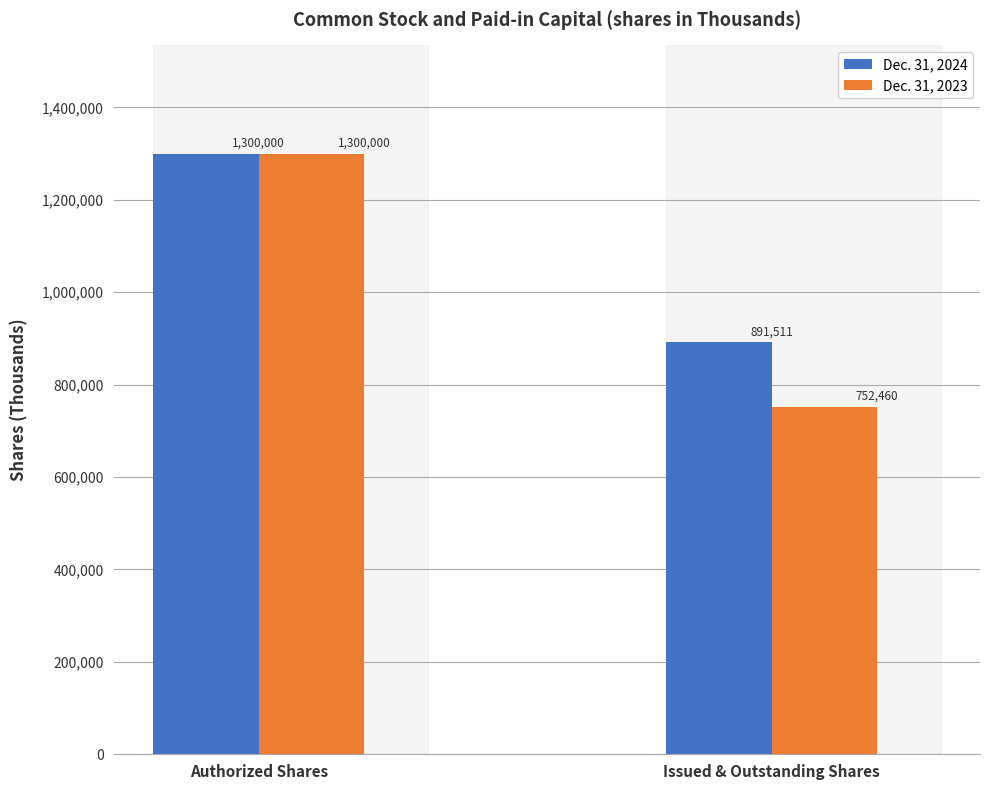

How many groups of bars are there?

2